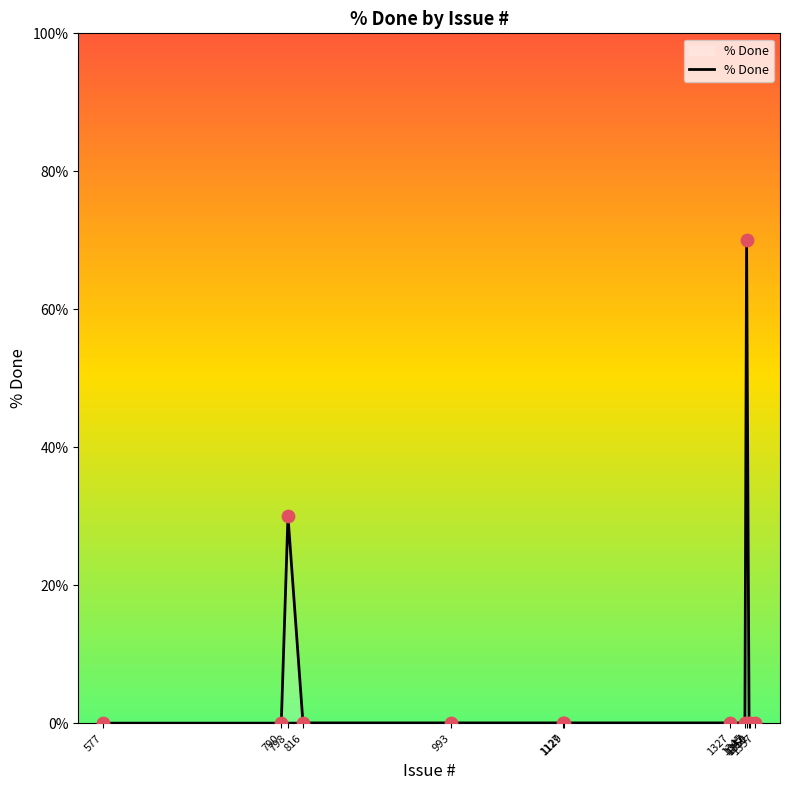

Which has a higher value, 1351 or 577?

1351